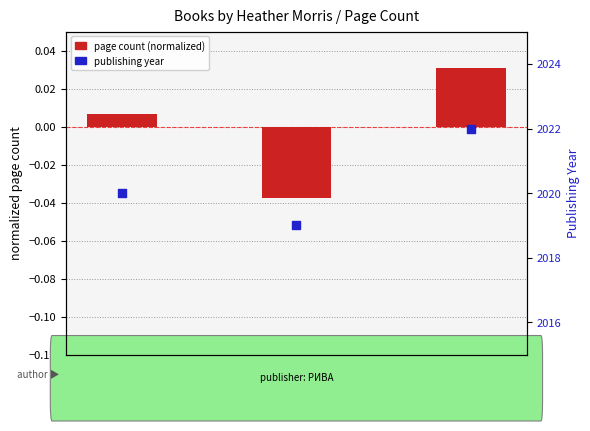

Is the value of publishing year at 10804 greater than the value of page count (normalized) at 13596?

Yes